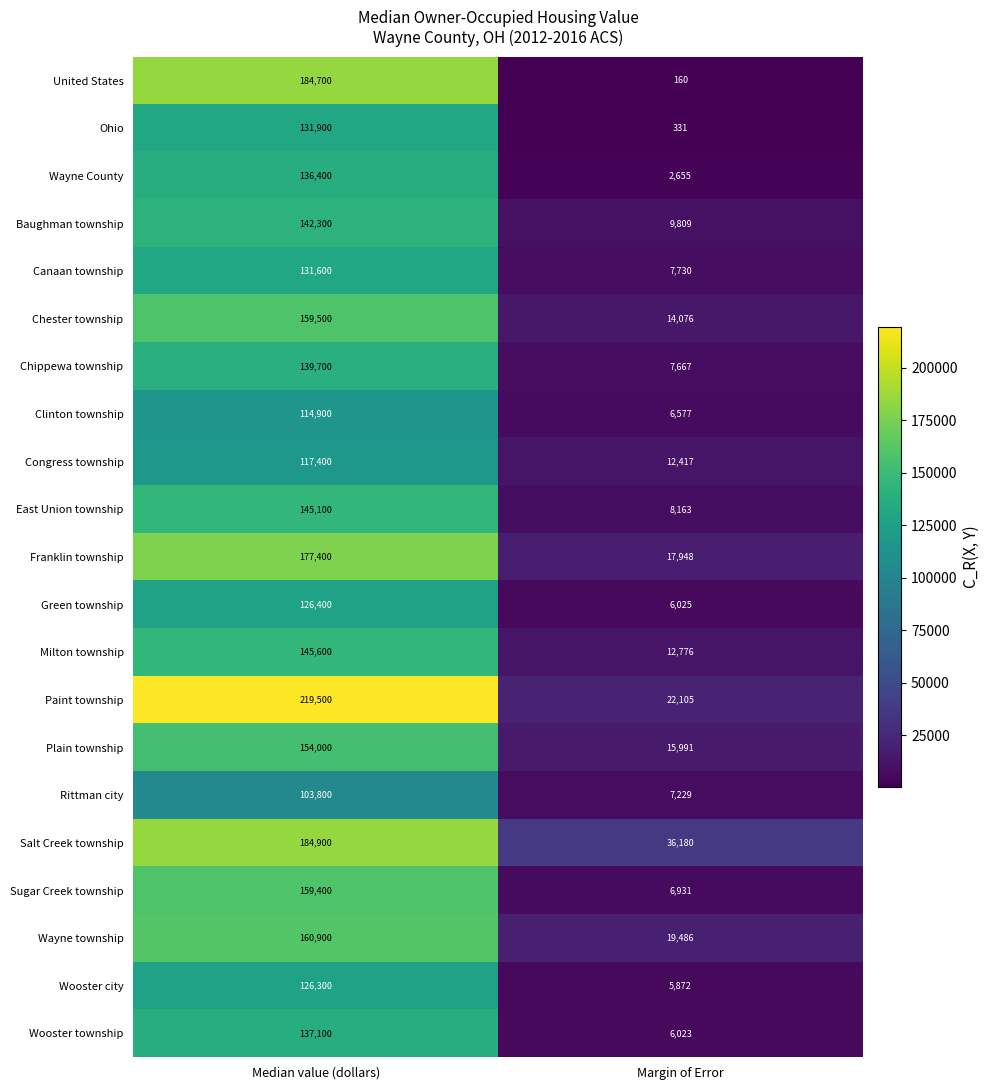

What is the average value of the Milton township series?

79188